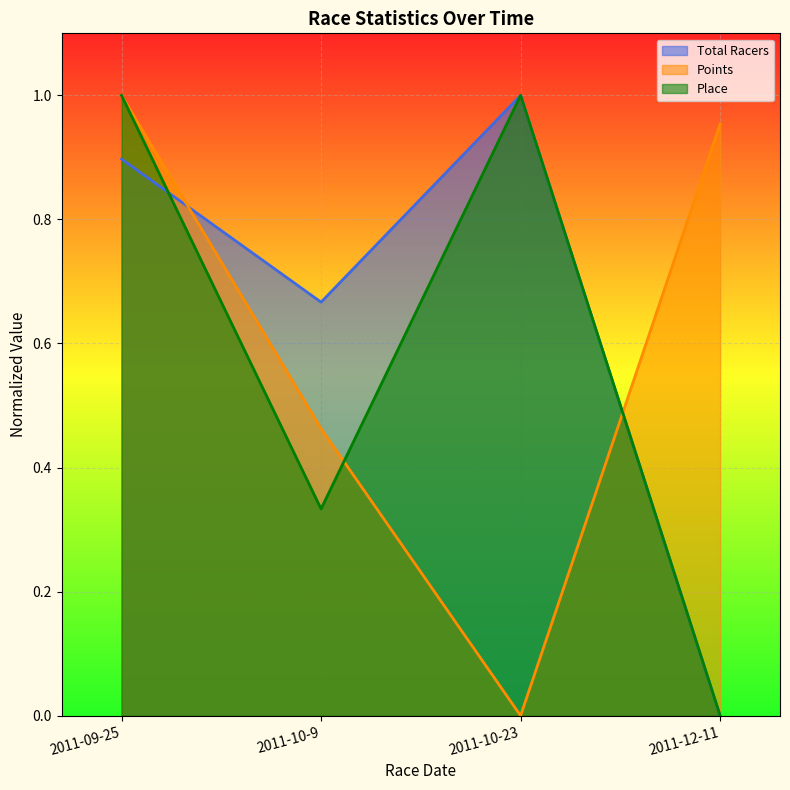

What is the maximum value for Total Racers?

1.0